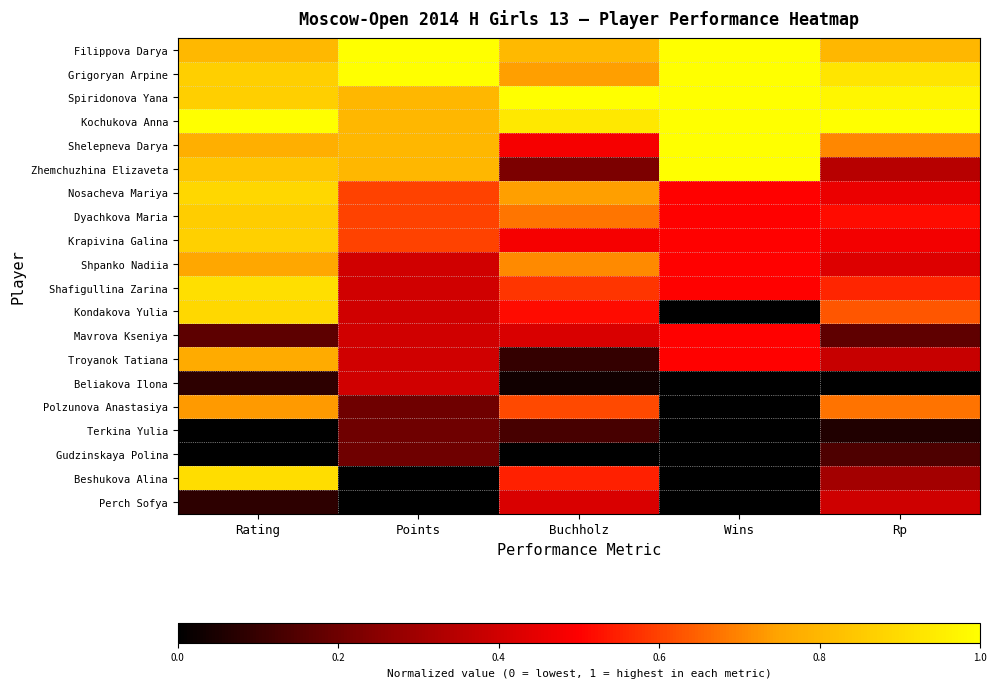

Between Wins and Buchholz, which is larger?

Wins